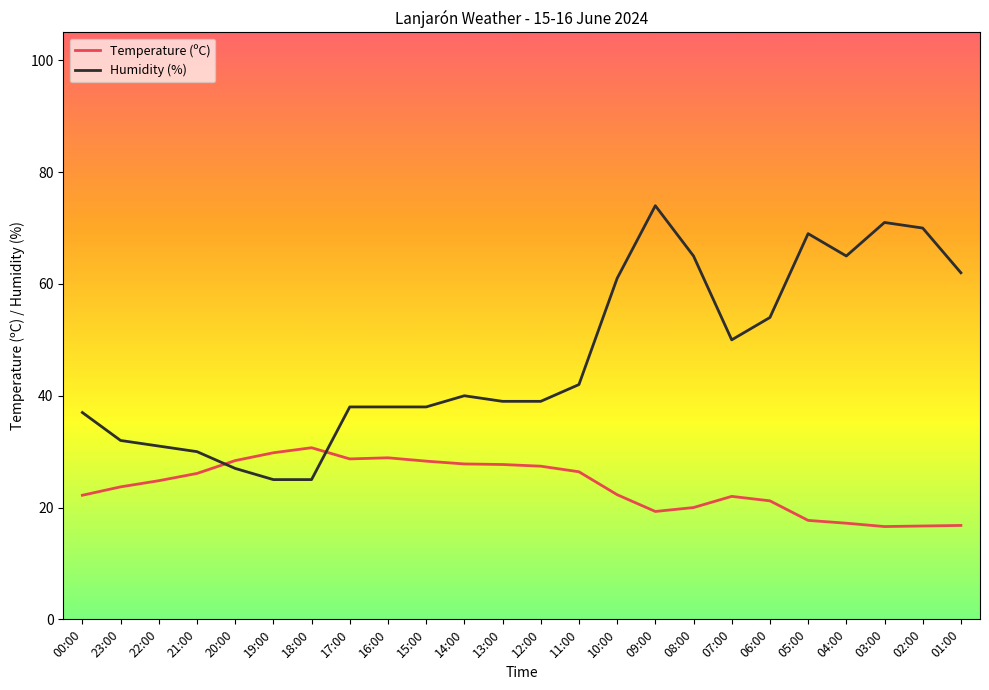

How many lines are shown in the chart?

2